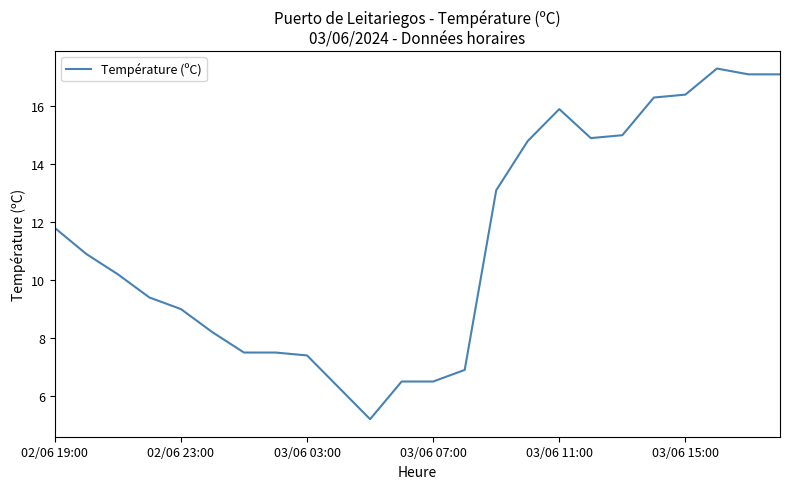

What is the minimum value shown in the chart?

5.2